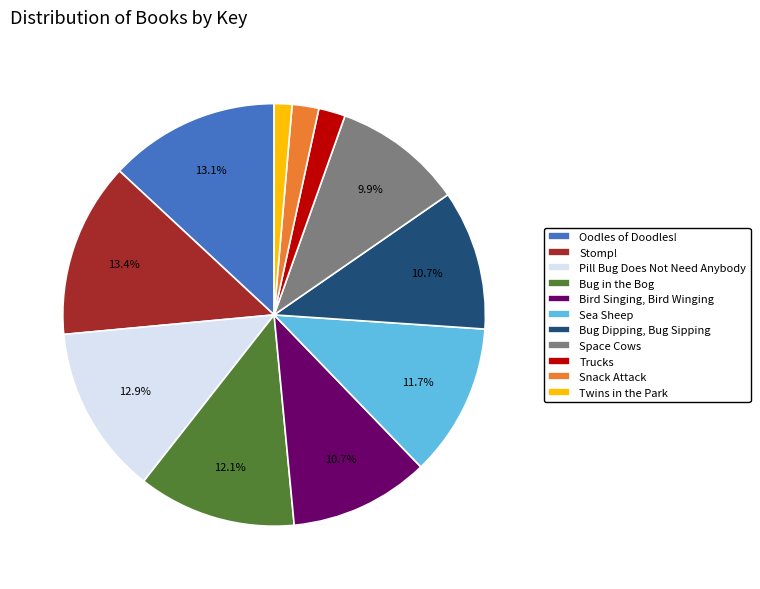

How much of the chart is everything except Space Cows?

90.1%